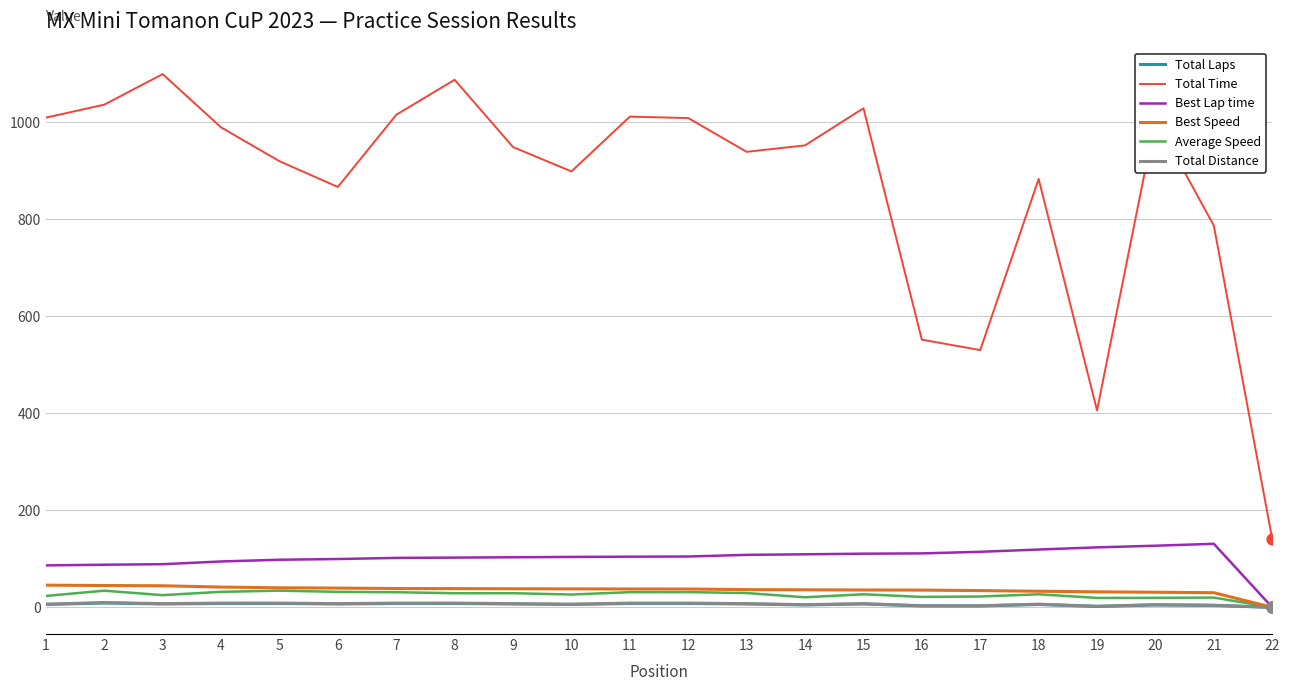

Which series has the largest total across all categories?

Total Time